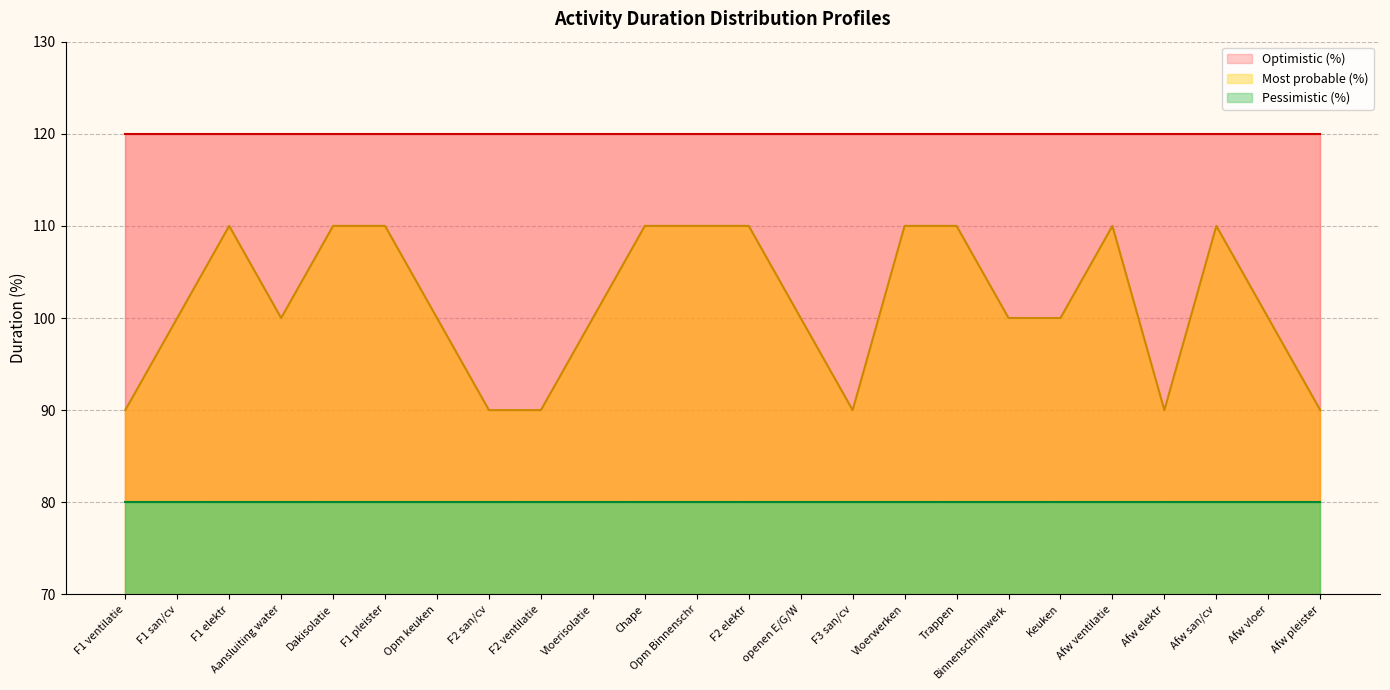

True or false: Pessimistic (%) and Most probable (%) intersect in this chart.

False